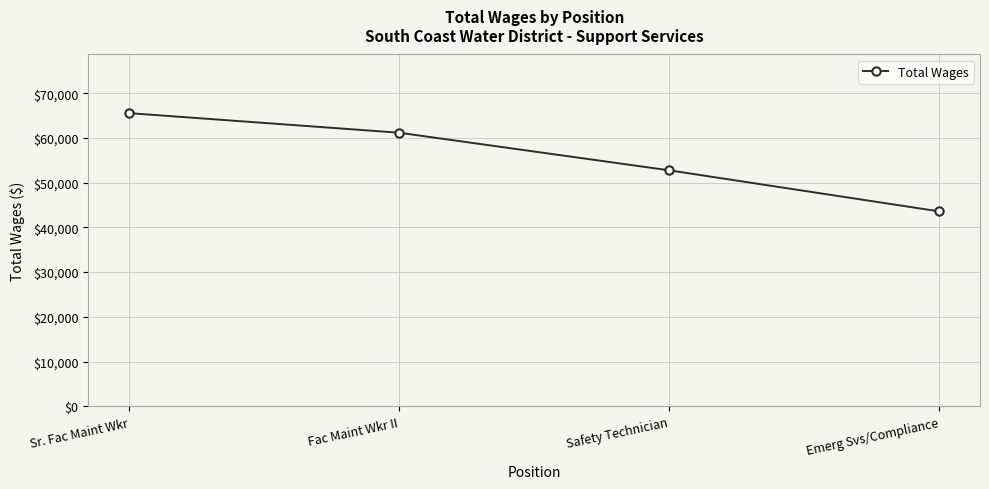

What is the difference between the maximum and minimum values?

21979